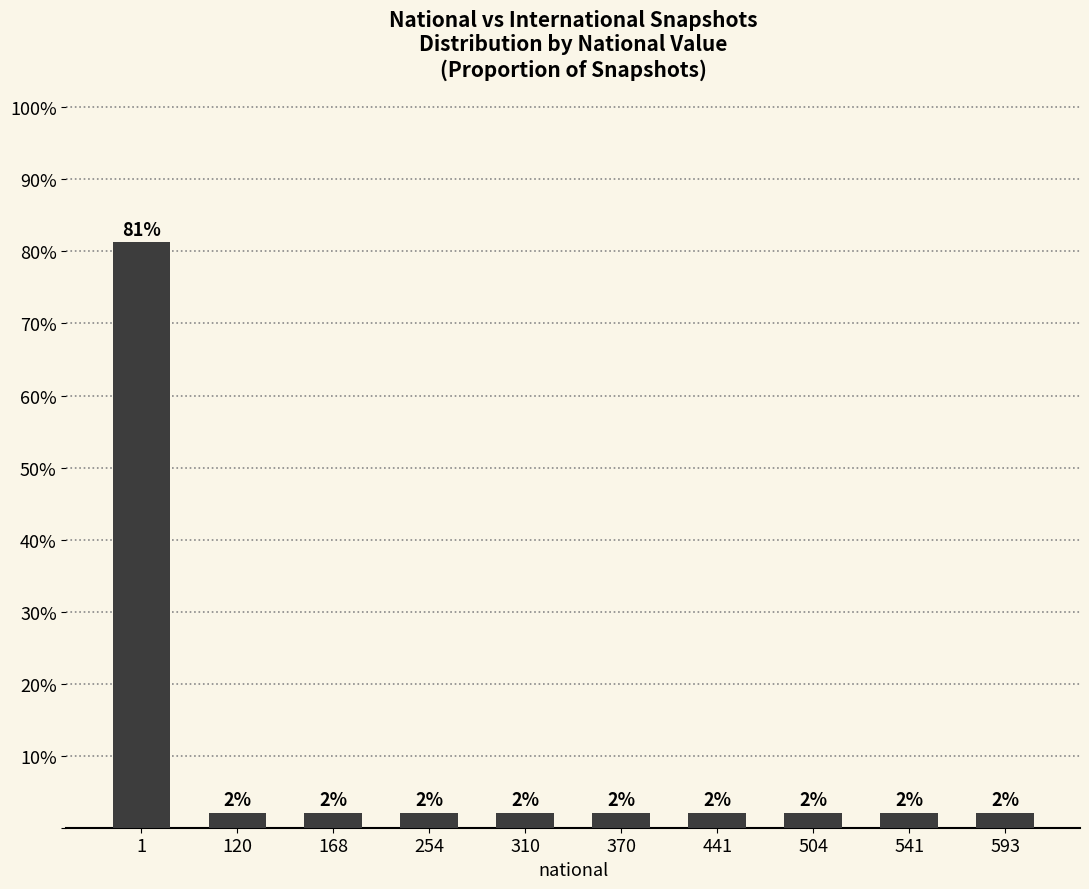

Are the bars horizontal?

No